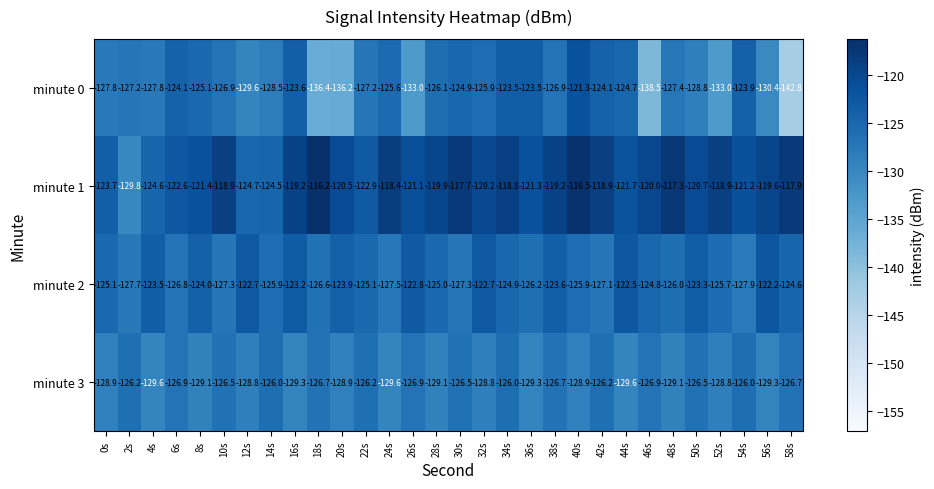

What is the difference between the minute 0 values at 16s and 50s?

5.2